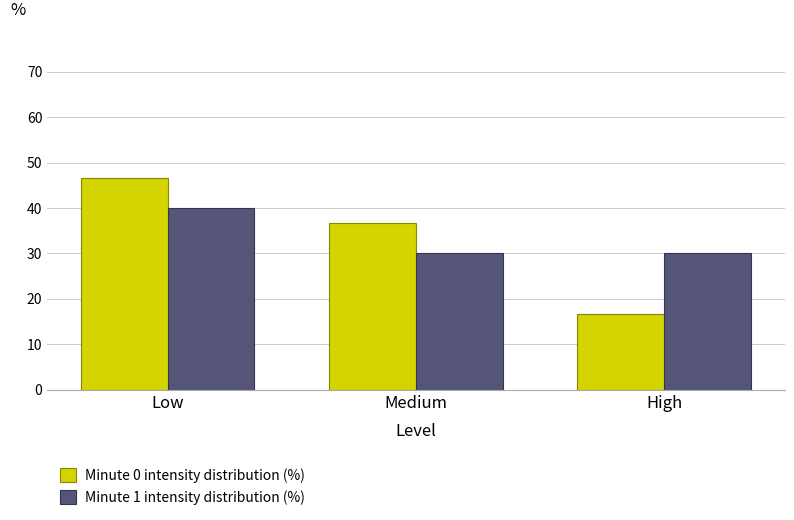

At which category is the sum across all series the highest?

Low